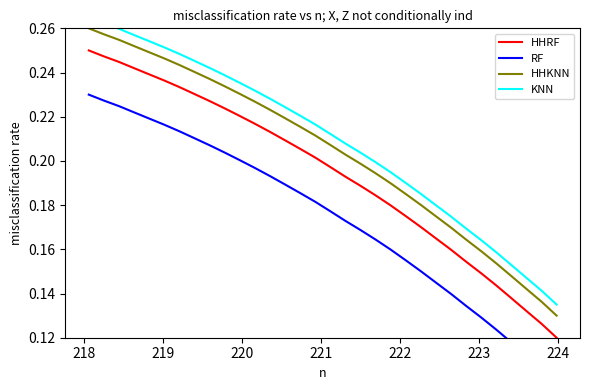

Reading left to right, list all the values displayed in this chart.

HHRF: 0.2	0.2	0.2	0.2	0.2	0.2	0.2	0.2	0.2	0.2	0.2	0.2	0.2	0.2	0.2	0.2	0.2	0.2	0.2	0.2	0.2	0.2	0.2	0.2	0.2	0.2	0.1	0.1	0.1	0.1	0.1	0.1
RF: 0.2	0.2	0.2	0.2	0.2	0.2	0.2	0.2	0.2	0.2	0.2	0.2	0.2	0.2	0.2	0.2	0.2	0.2	0.2	0.2	0.2	0.2	0.2	0.1	0.1	0.1	0.1	0.1	0.1	0.1	0.1	0.1
HHKNN: 0.3	0.3	0.3	0.3	0.2	0.2	0.2	0.2	0.2	0.2	0.2	0.2	0.2	0.2	0.2	0.2	0.2	0.2	0.2	0.2	0.2	0.2	0.2	0.2	0.2	0.2	0.2	0.2	0.1	0.1	0.1	0.1
KNN: 0.3	0.3	0.3	0.3	0.3	0.3	0.2	0.2	0.2	0.2	0.2	0.2	0.2	0.2	0.2	0.2	0.2	0.2	0.2	0.2	0.2	0.2	0.2	0.2	0.2	0.2	0.2	0.2	0.2	0.1	0.1	0.1